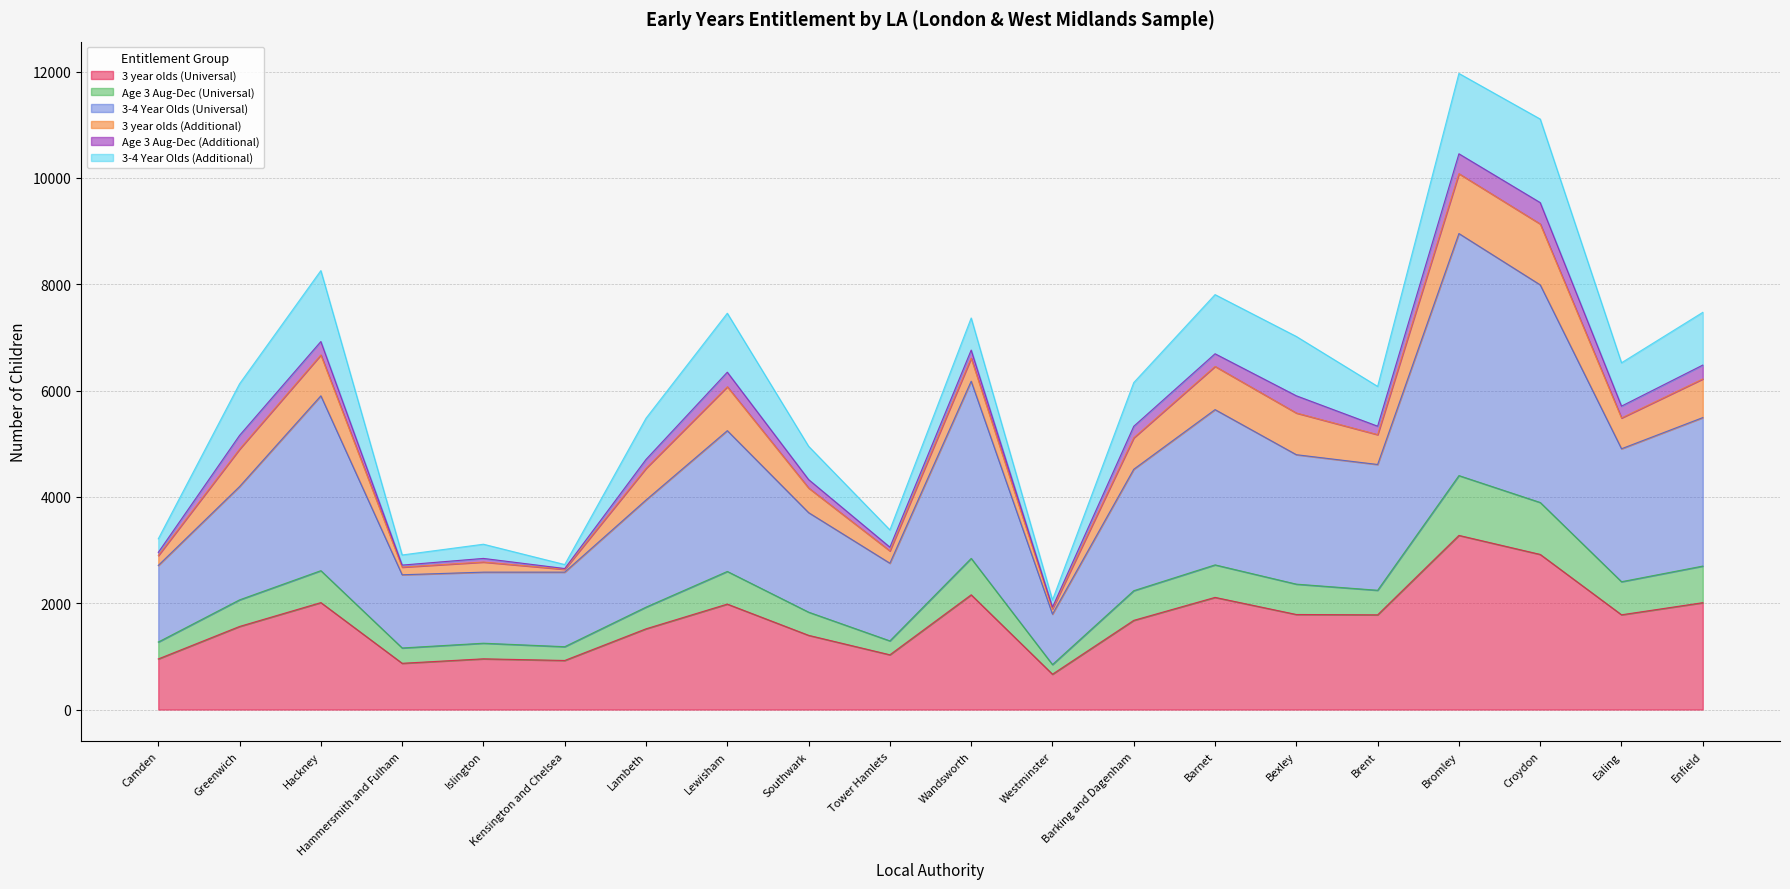

Which category has the highest value in the 3 year olds (Universal) series?

Bromley